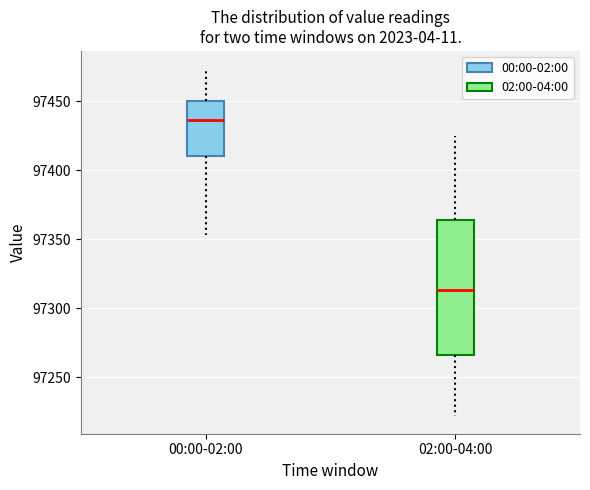

Which box's median line is the highest?

00:00-02:00